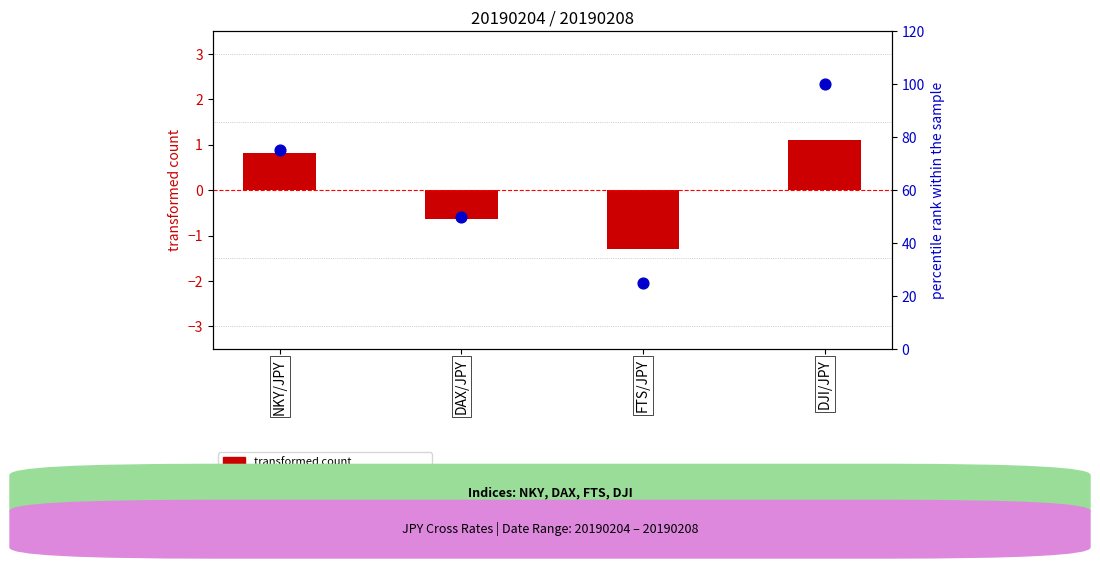

At how many categories does at least one series exceed 73?

2